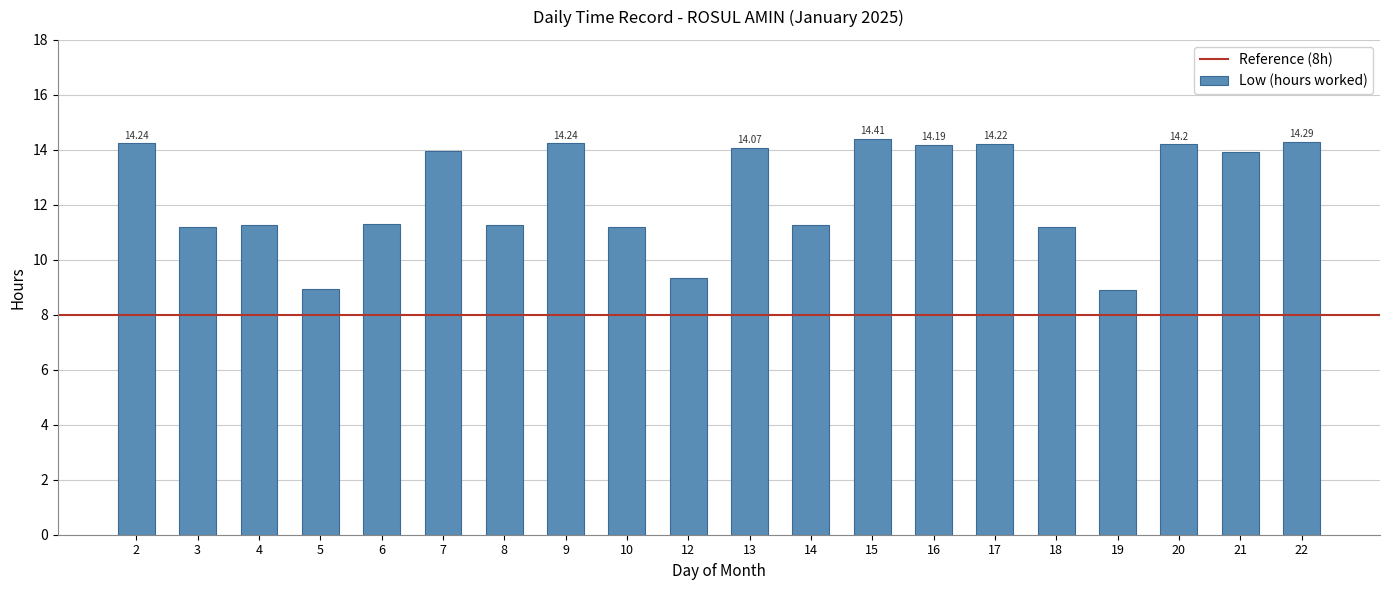

What is the ratio of the value at 20 to the value at 16?

1.0